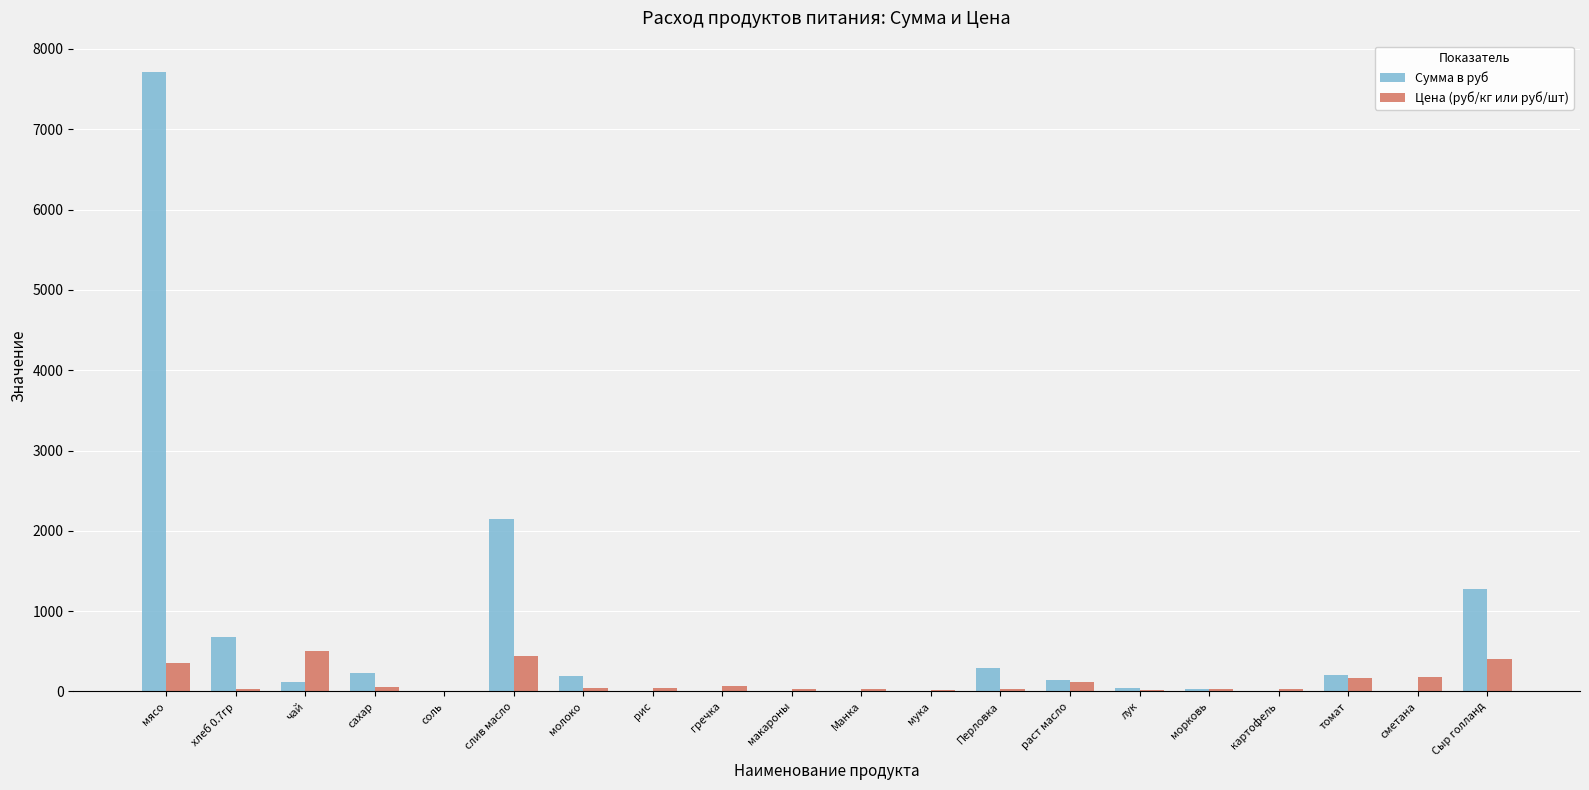

What is the spread (max minus min) of values at макароны?

35.0